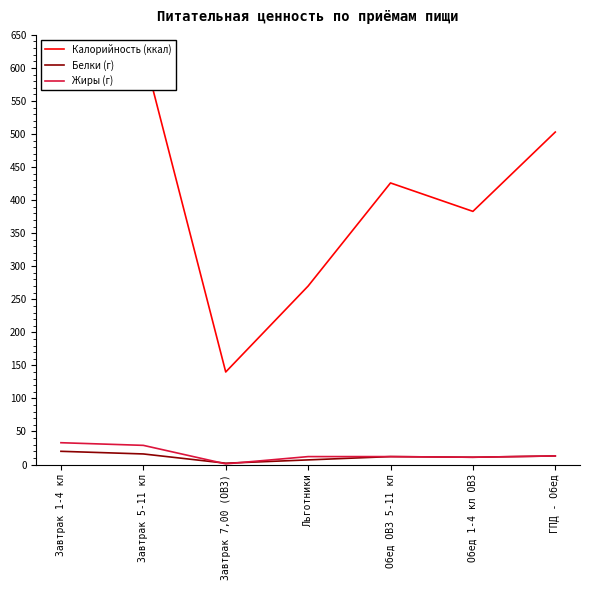

Which series has the largest total across all categories?

Калорийность (ккал)